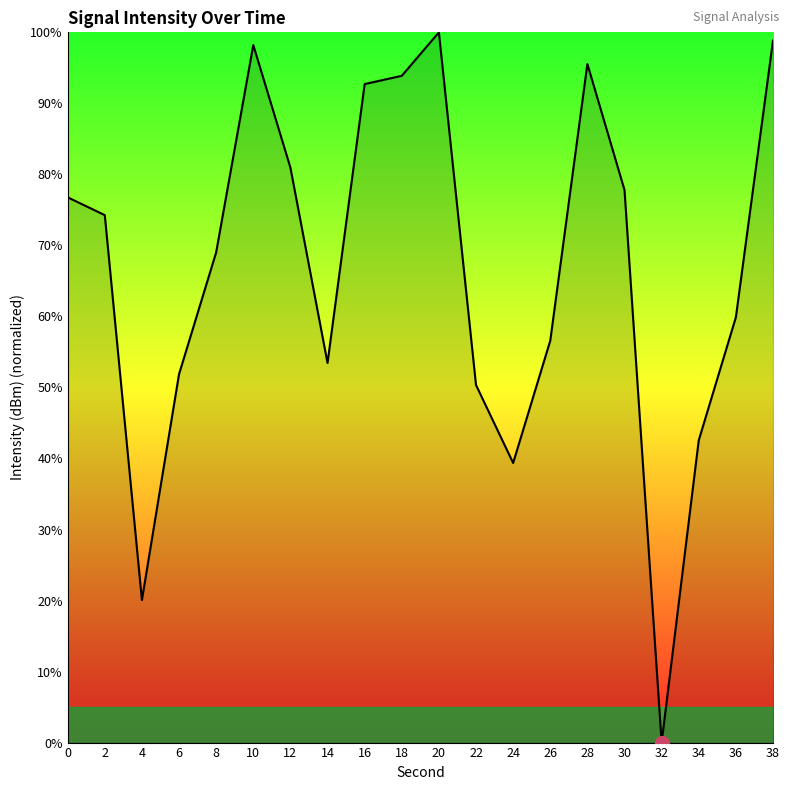

Which category has the lowest value across all series?

32